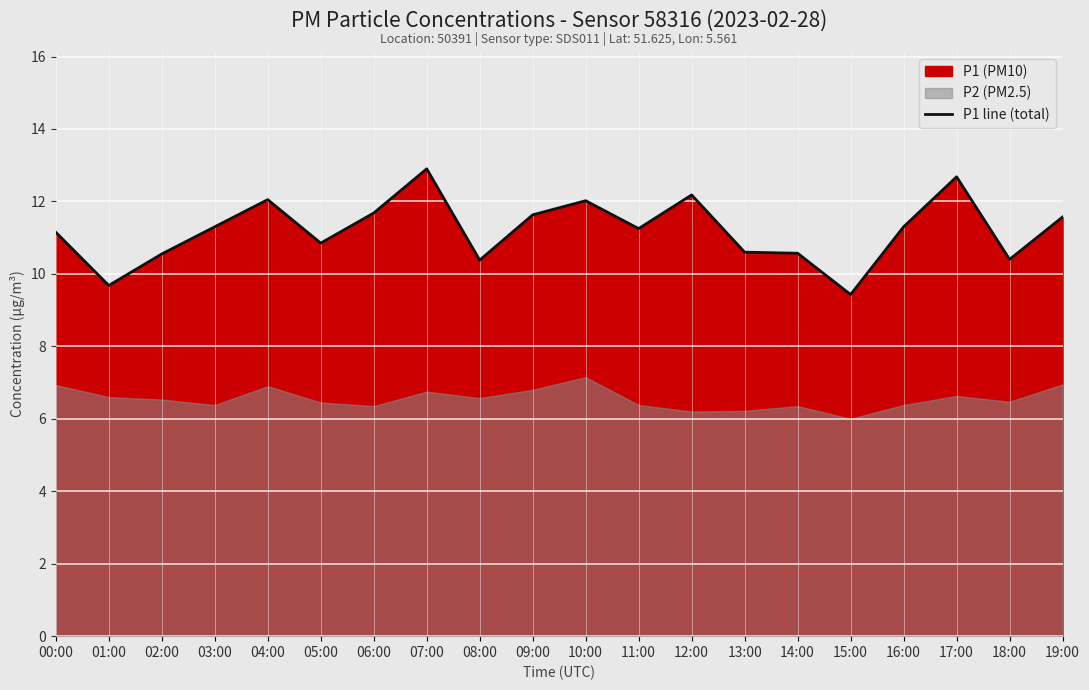

What is the sum of the values at 00:00 and 04:00?

23.2